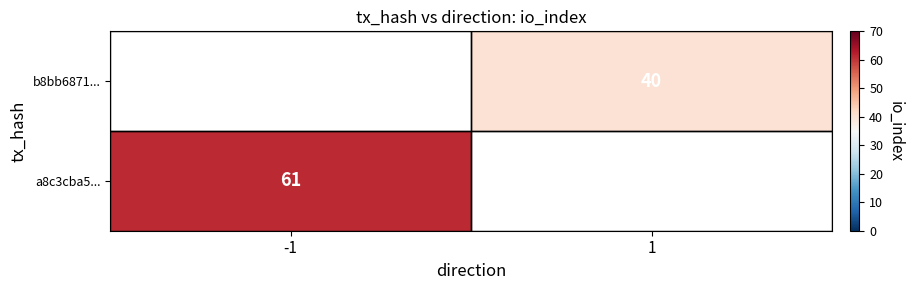

The value of b8bb6871... at 1 is 68. True or false?

False